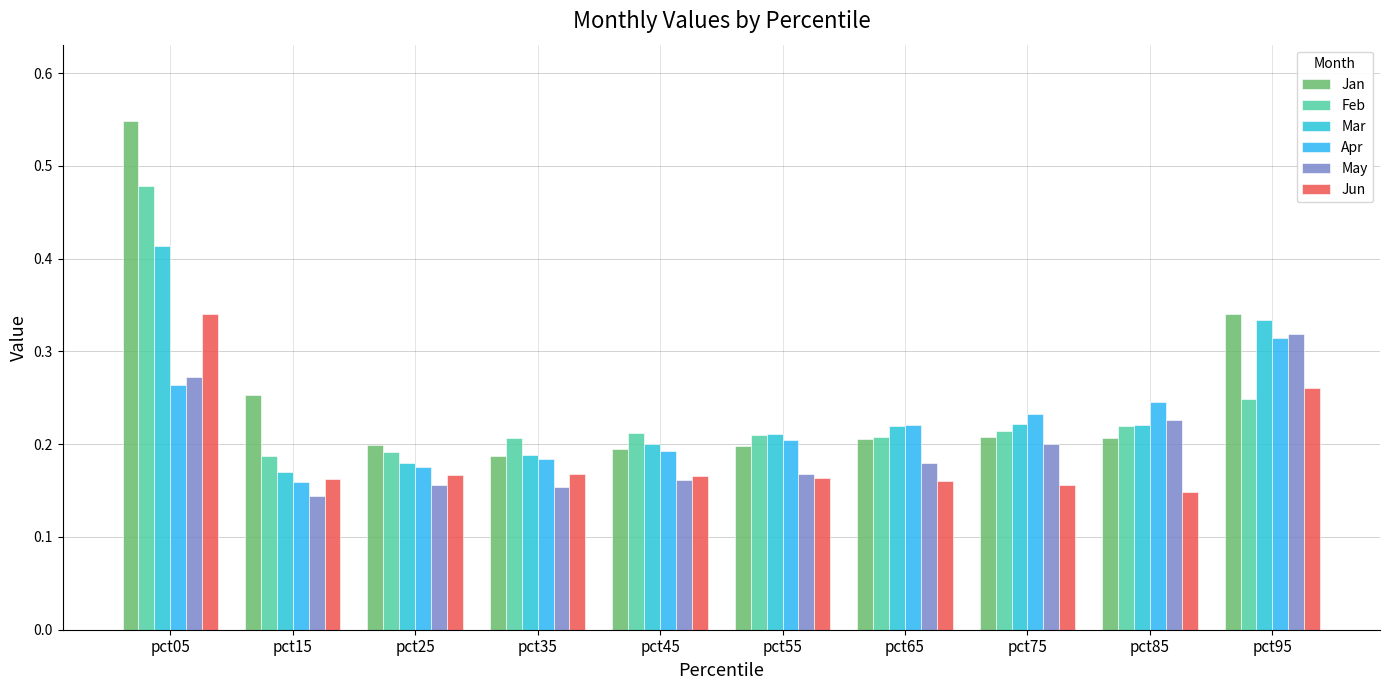

True or false: Jan has a value of 0.2 at pct65.

True